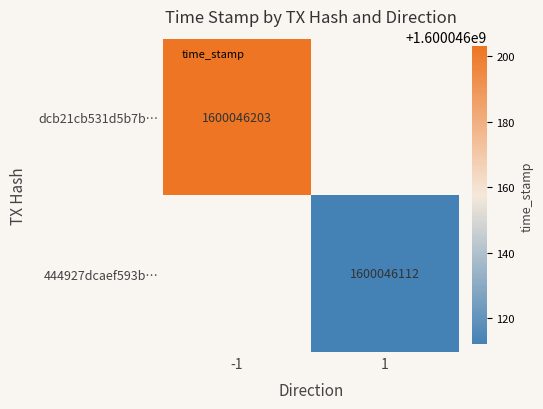

The value of 444927dcaef593bd56c863fdae374753e06ee5b at direction is 1. True or false?

True